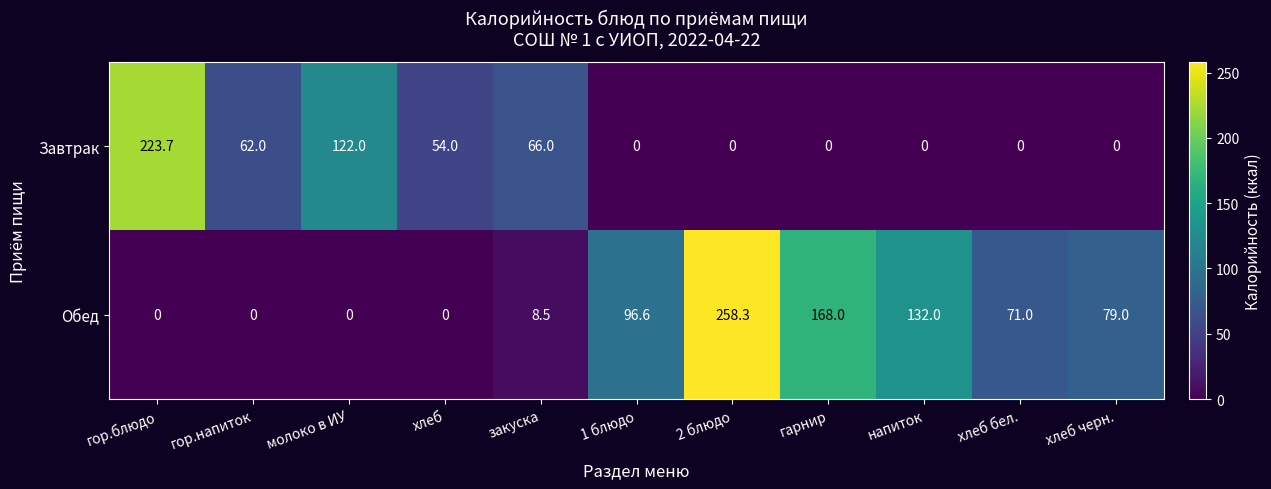

At how many categories does at least one series exceed 111?

5